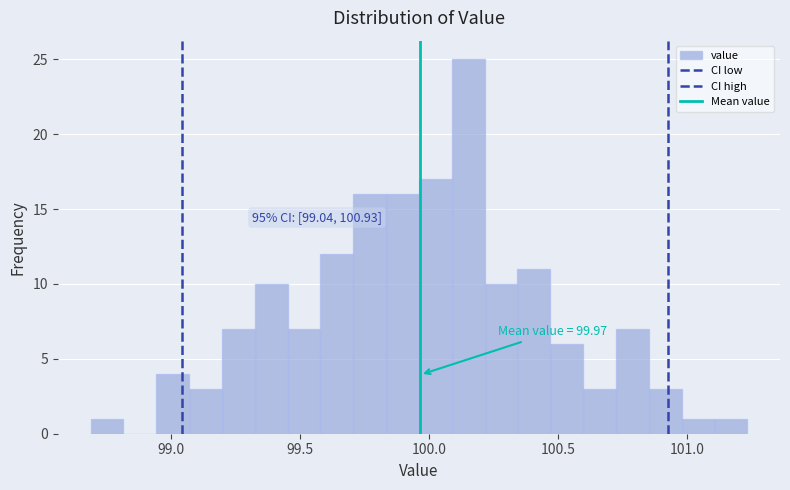

Read against the x-axis, roughly where is the centre of the tallest bar?

100.15